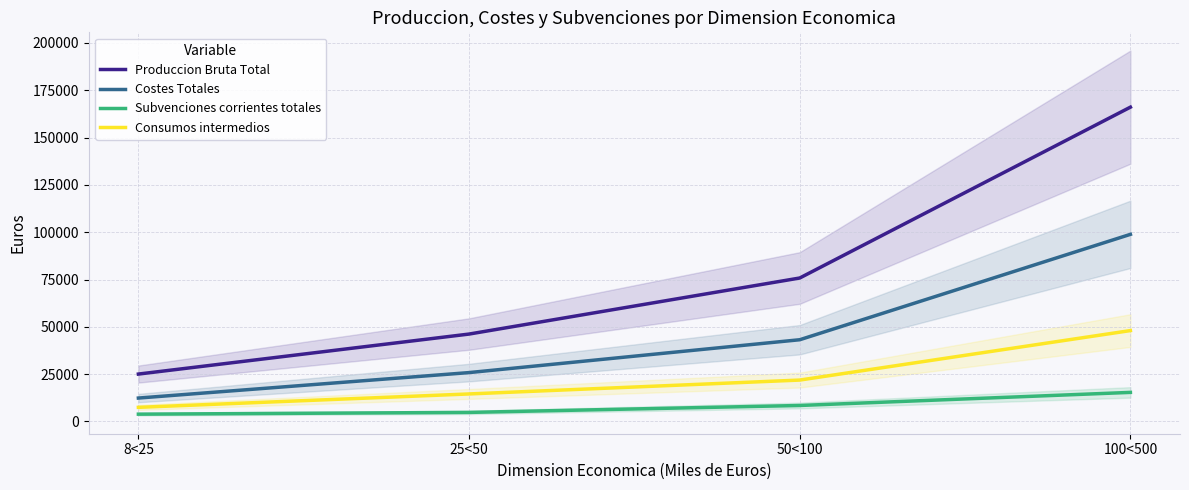

What is the label of the 2nd point from the right?

50<100